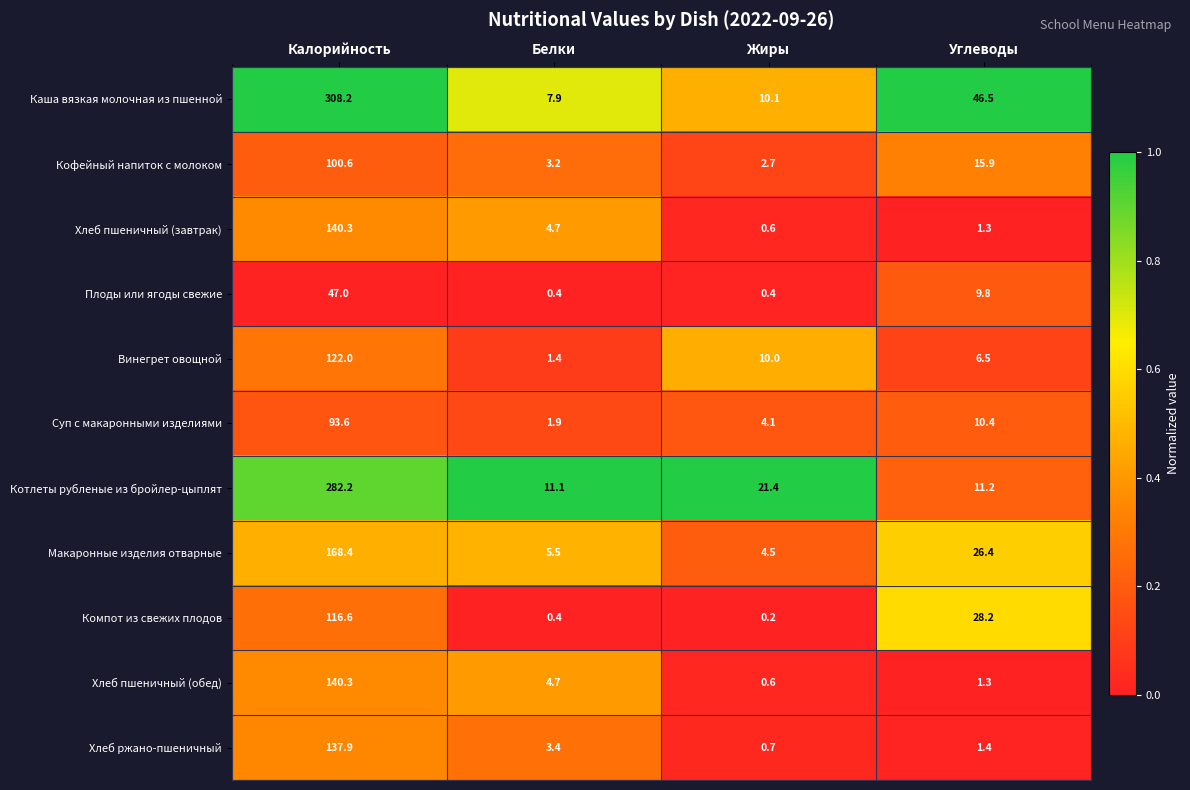

At how many categories does at least one series exceed 0?

4